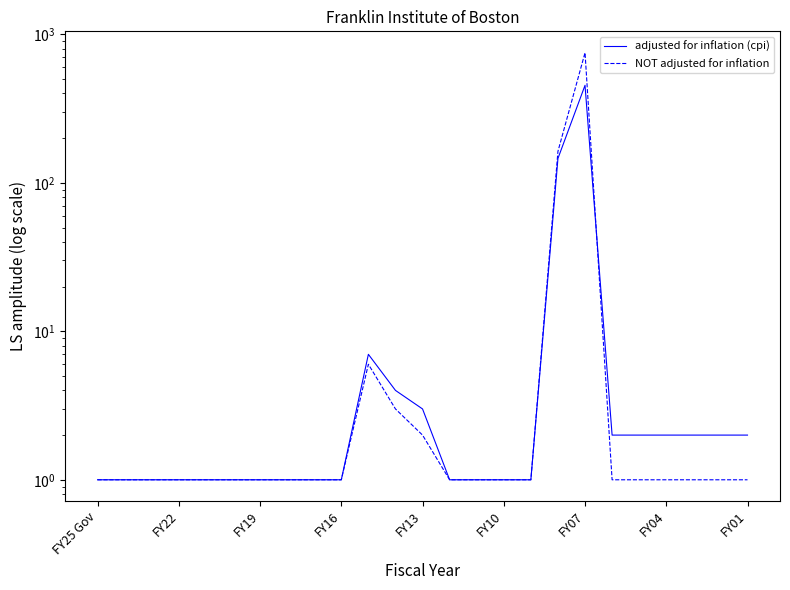

What is the sum of the adjusted for inflation (cpi) values at FY16 and FY10?

2